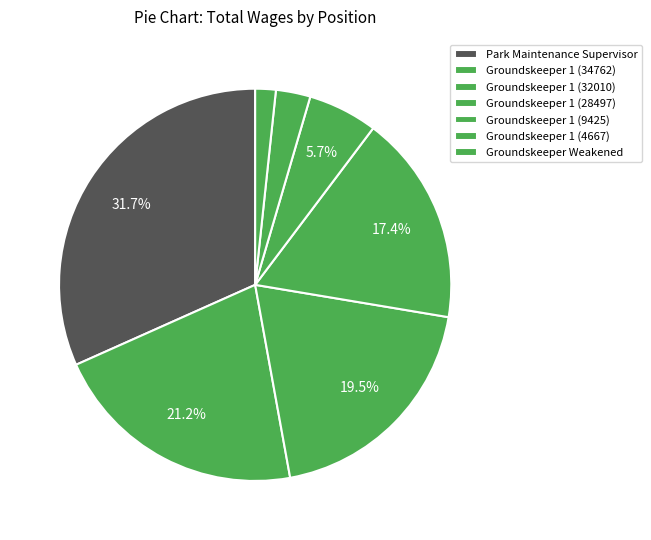

Rank the categories by value from highest to lowest.

Park Maintenance Supervisor, Groundskeeper 1 (34762), Groundskeeper 1 (32010), Groundskeeper 1 (28497), Groundskeeper 1 (9425), Groundskeeper 1 (4667), Groundskeeper Weakened